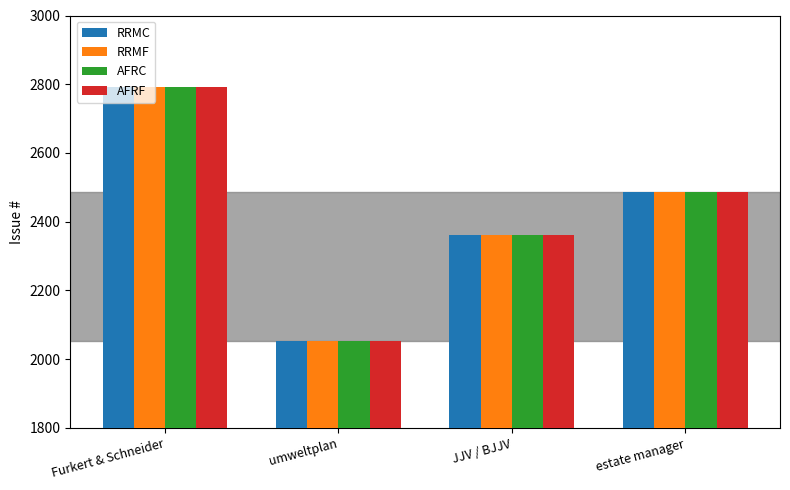

Which category has the highest value across all series?

Furkert & Schneider